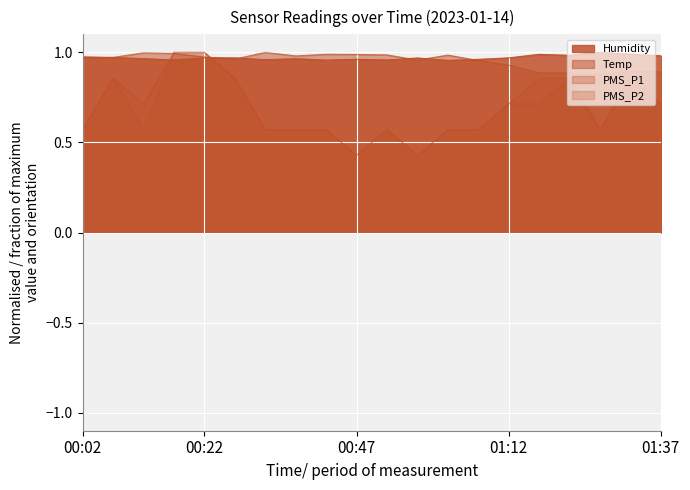

Where is PMS_P2 nearest to the value 0?

00:47